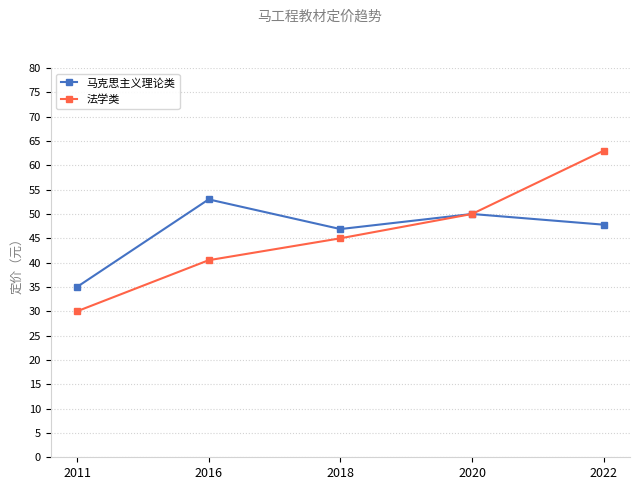

What are all the series names shown in the legend?

马克思主义理论类, 法学类